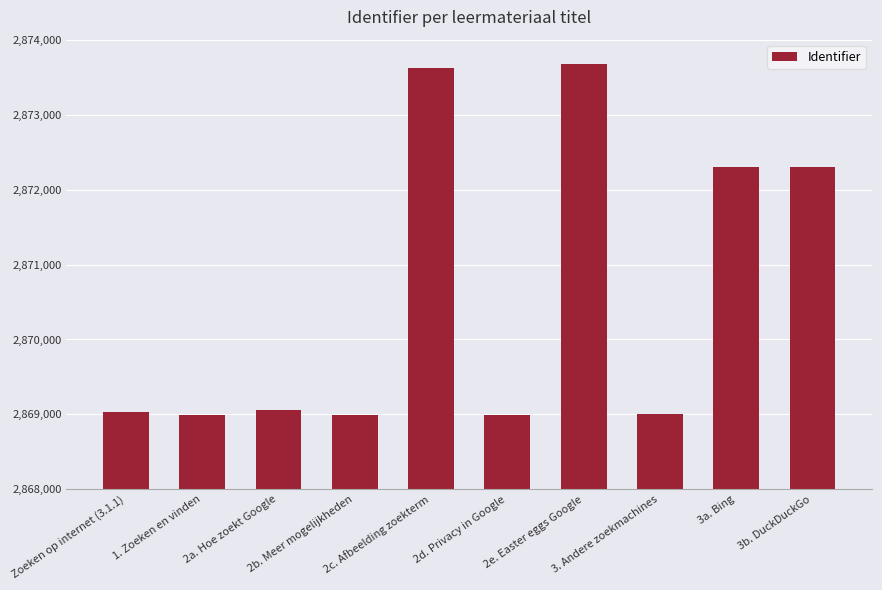

What position from the right is 3a. Bing?

2